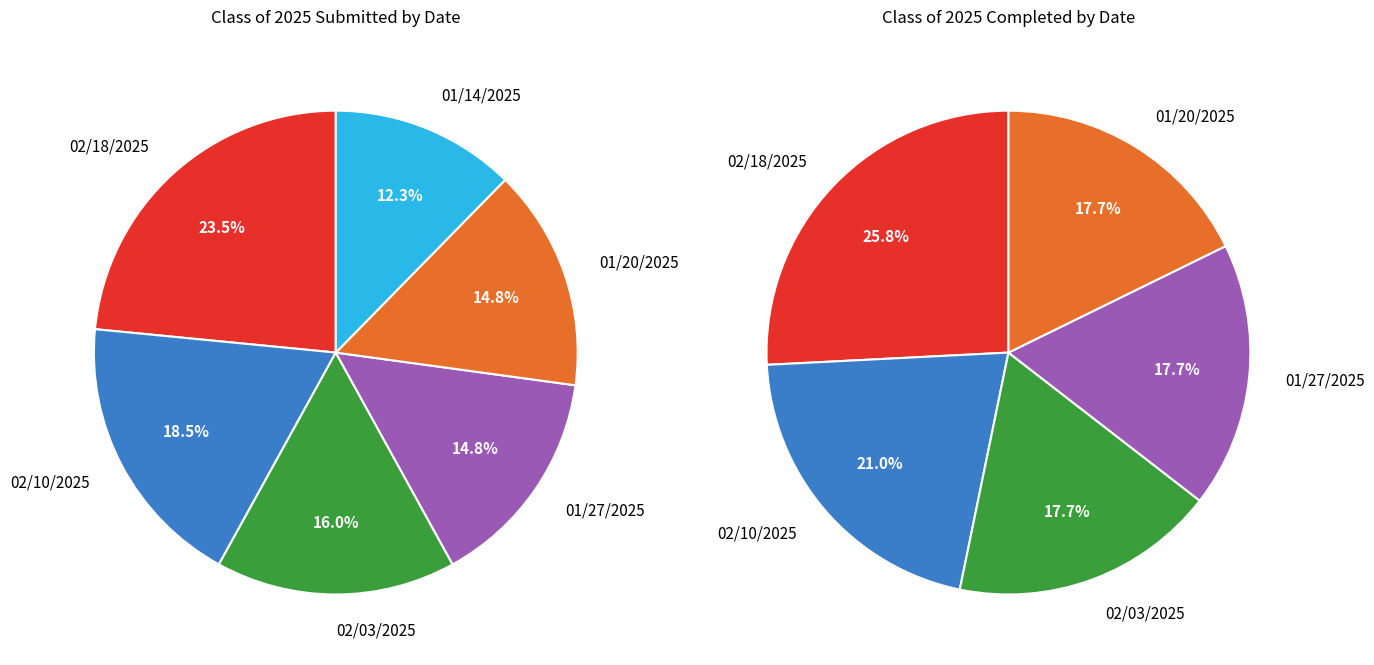

To the nearest percent, what percentage of the pie is 02/18/2025?

26%